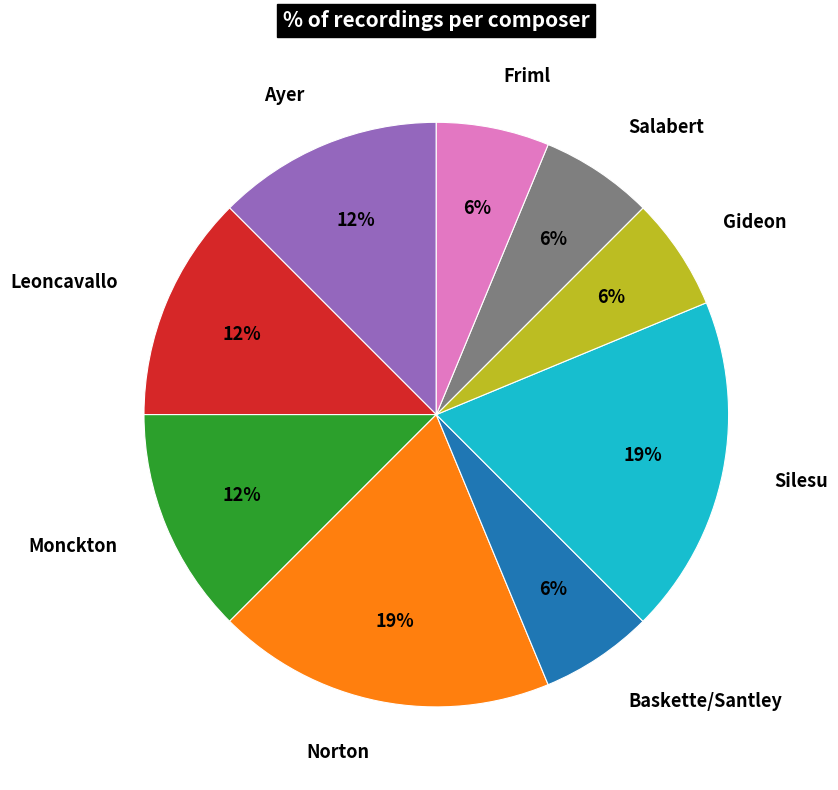

To the nearest percent, what percentage of the pie is Gideon?

6%